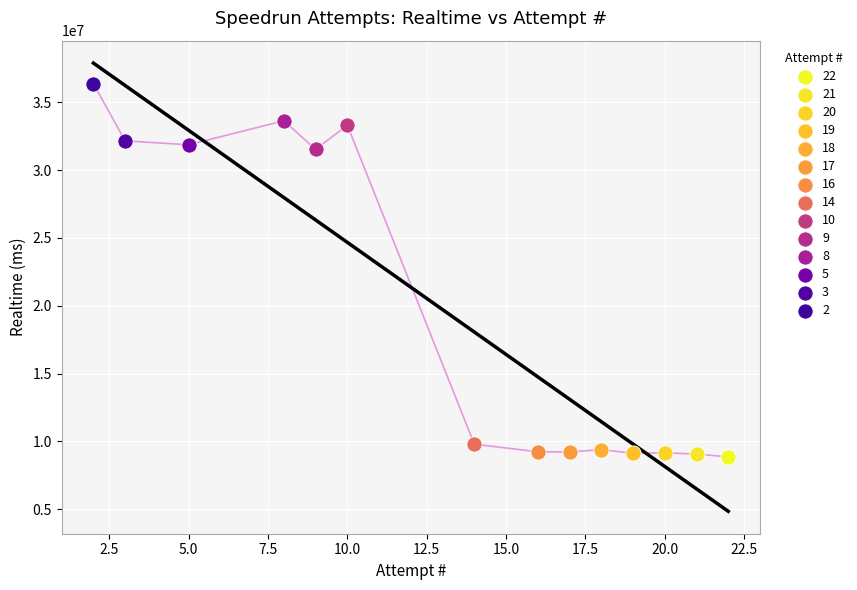

Which series reaches the maximum Y coordinate?

2